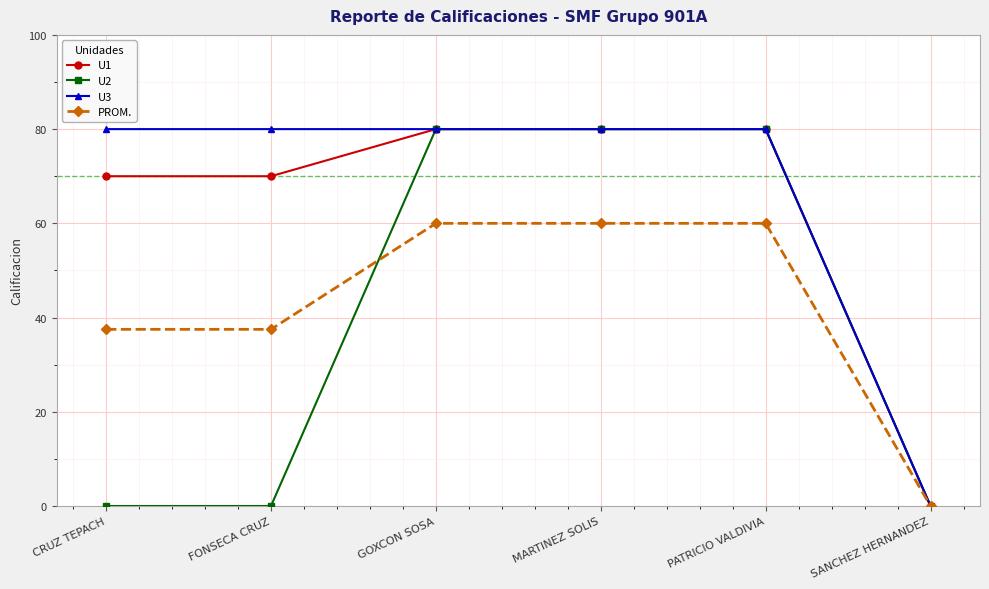

What is the total value across all series at PATRICIO VALDIVIA?

300.0